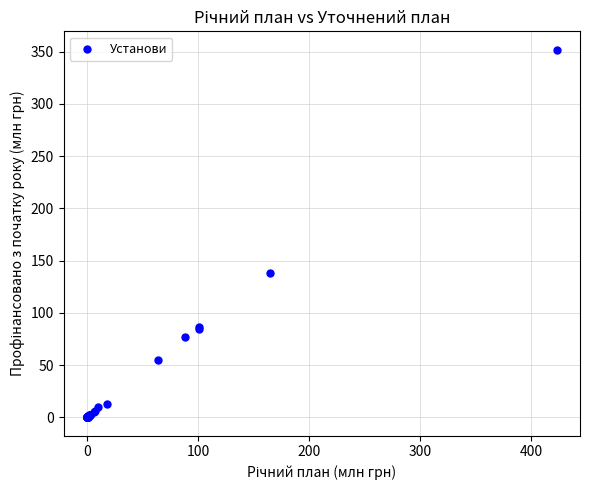

What Y value in the scatter plot is closest to 175?

137.7